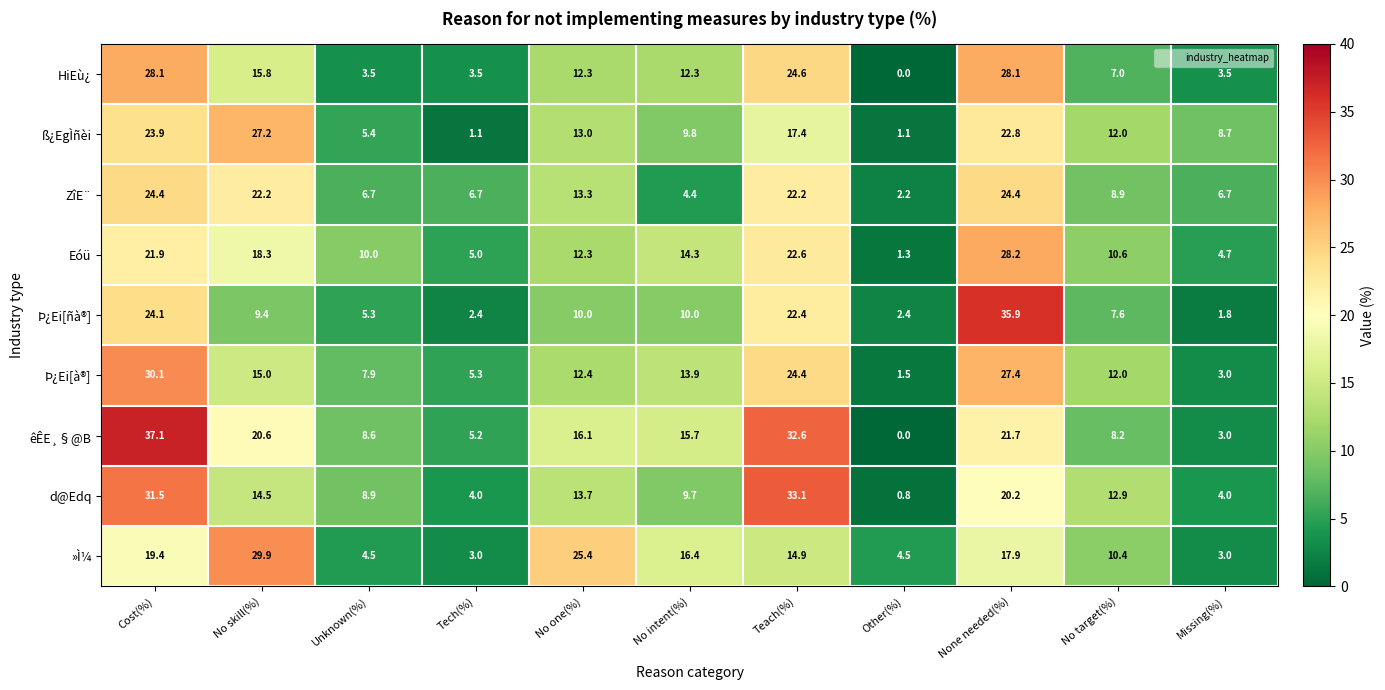

Which series has the largest total across all categories?

êÊE¸§@B